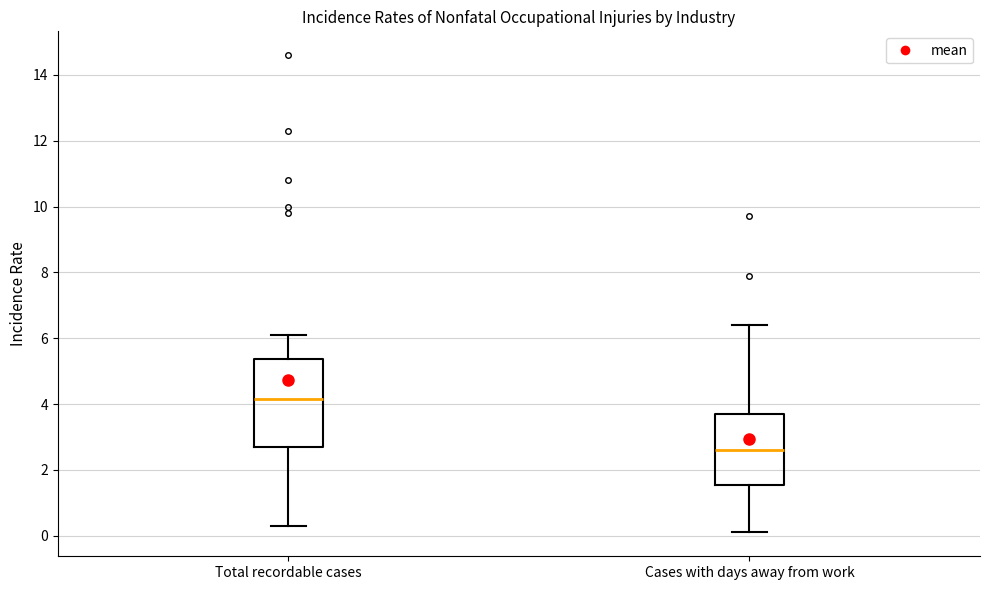

Which box is the tallest, from its lower edge to its upper edge?

Total recordable cases